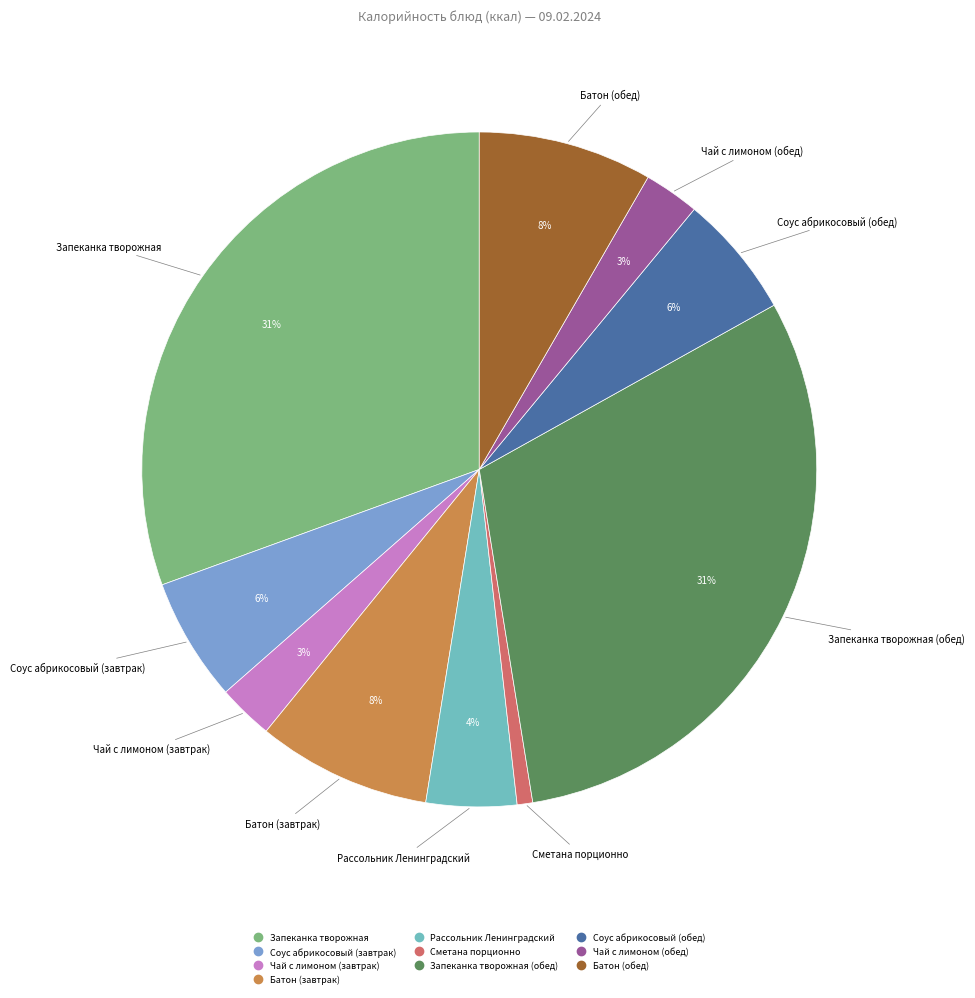

Count the number of slices in the pie.

10